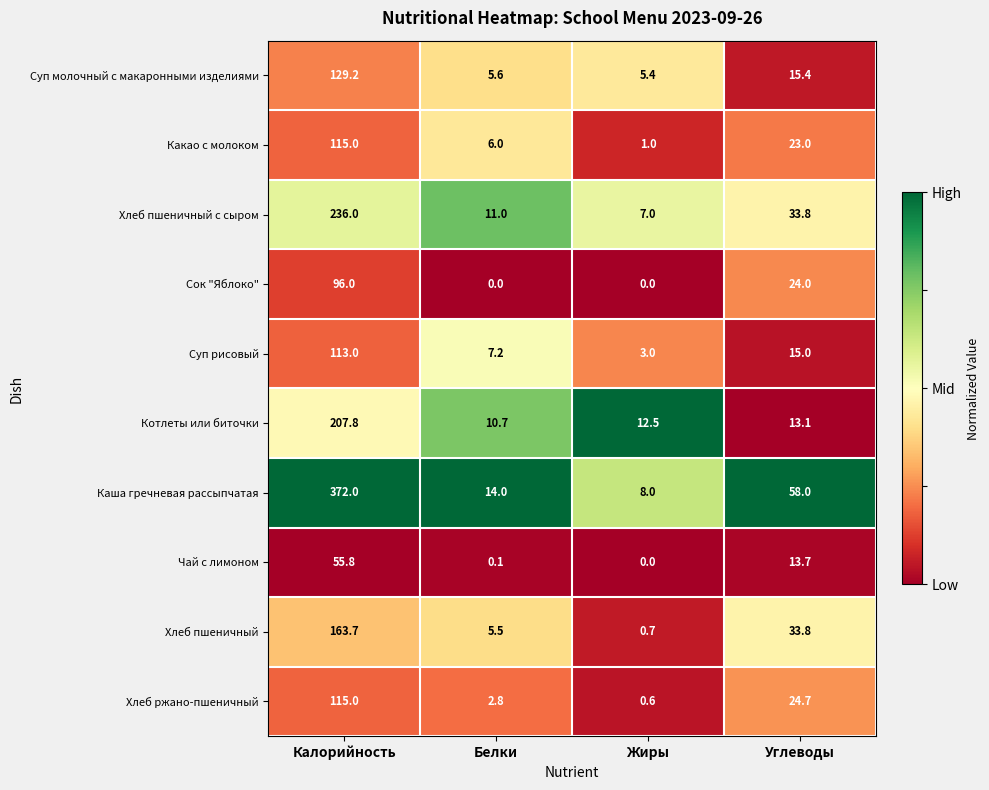

What is the average value of the Сок "Яблоко" series?

30.0